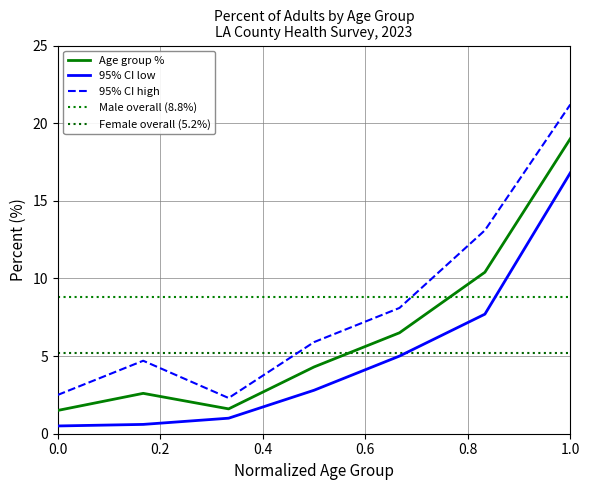

Is this an area chart (filled region under the line)?

No